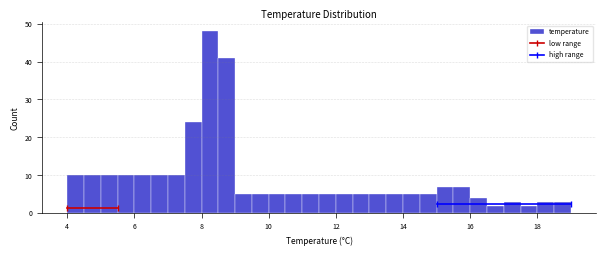

Read against the x-axis, roughly where is the centre of the tallest bar?

8.2